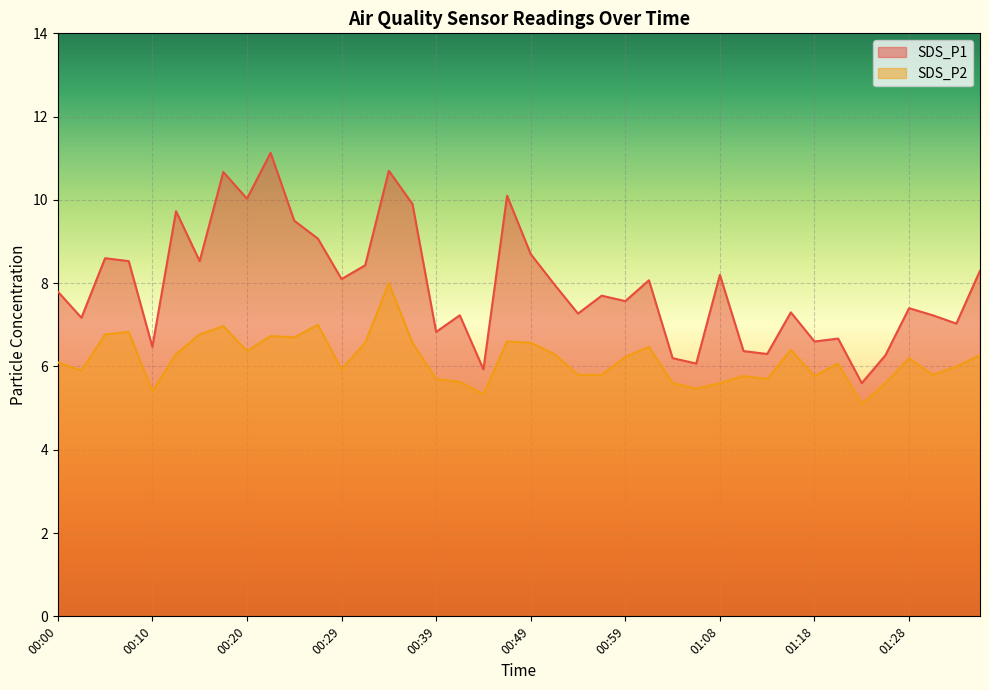

Between 00:51 and 01:10, which is larger?

00:51